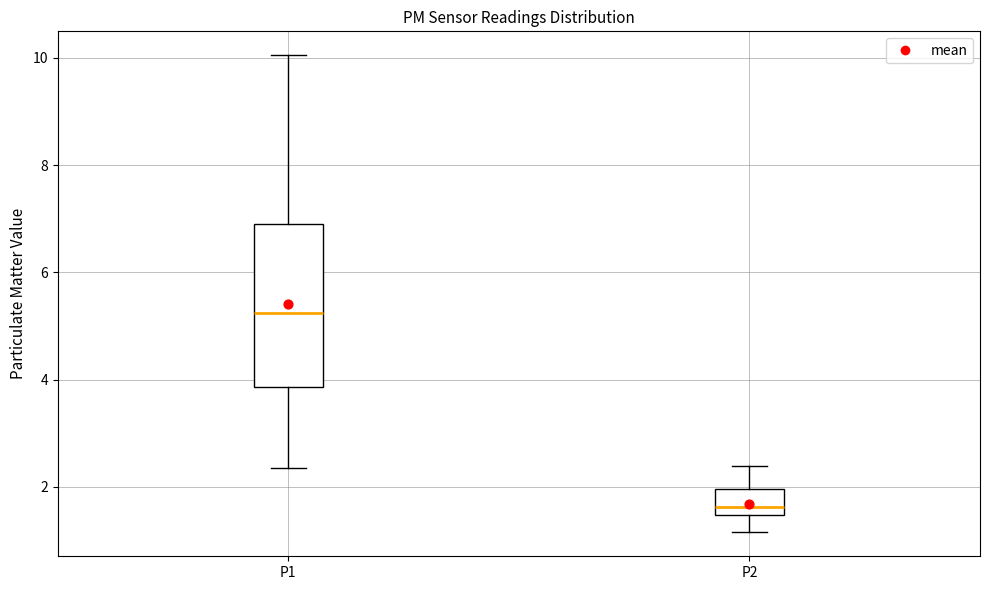

Reading left to right, read every box against the y-axis: the position of its median line, the range the box covers, and the ends of its whiskers. The values are not printed on the chart, so give them approximately, as read against the axis.

P1: median 5.2, box 3.8 to 6.8, whiskers 2.4 to 10.0
P2: median 1.6, box 1.4 to 2.0, whiskers 1.2 to 2.4